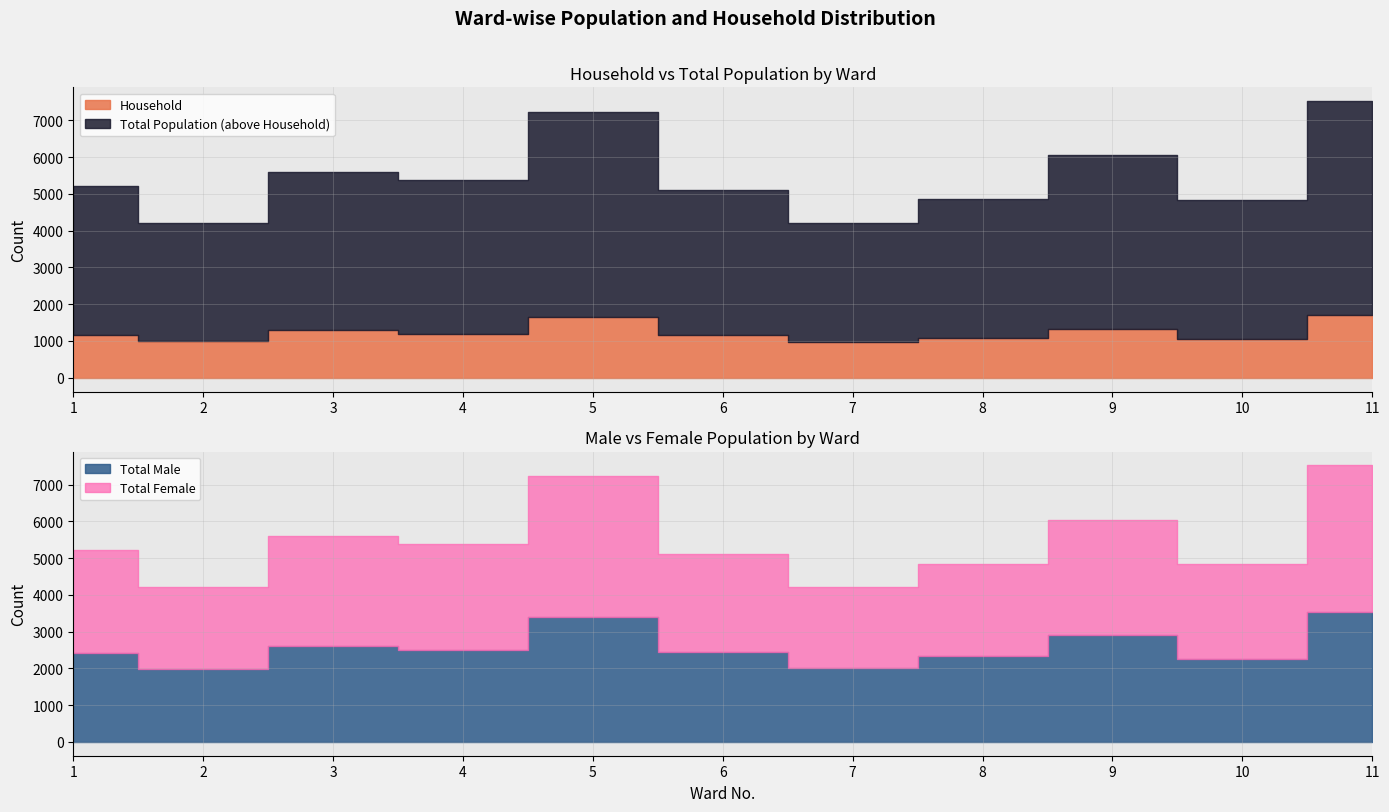

Does the chart have visible grid lines?

Yes